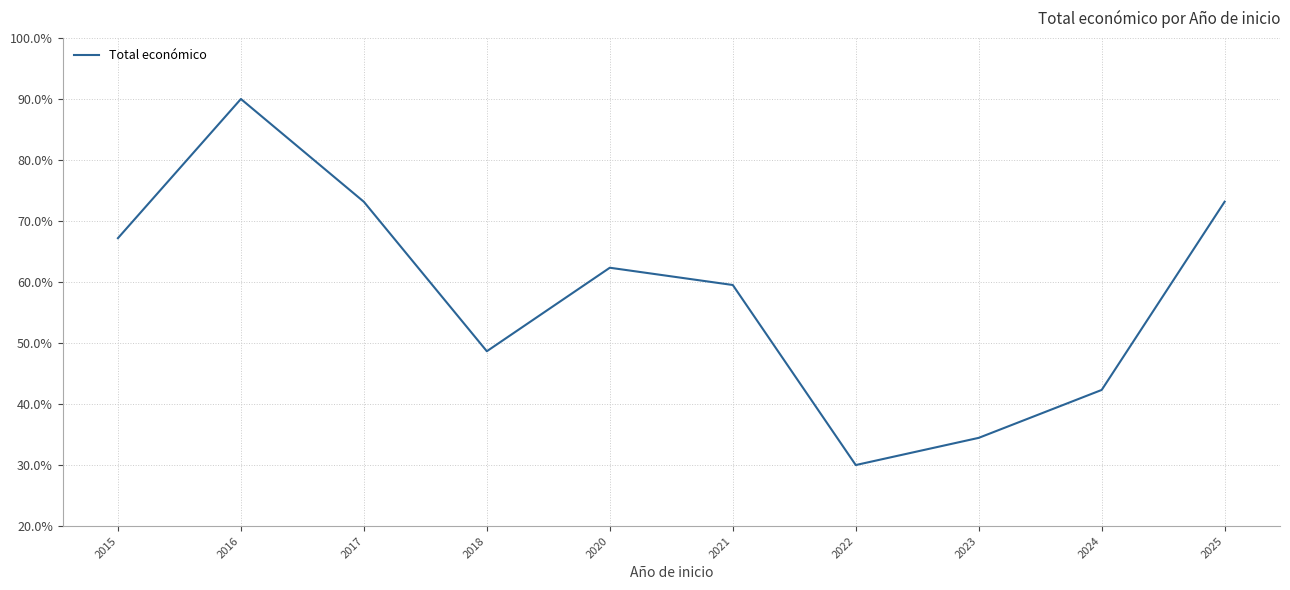

Which category has the highest value across all series?

2016